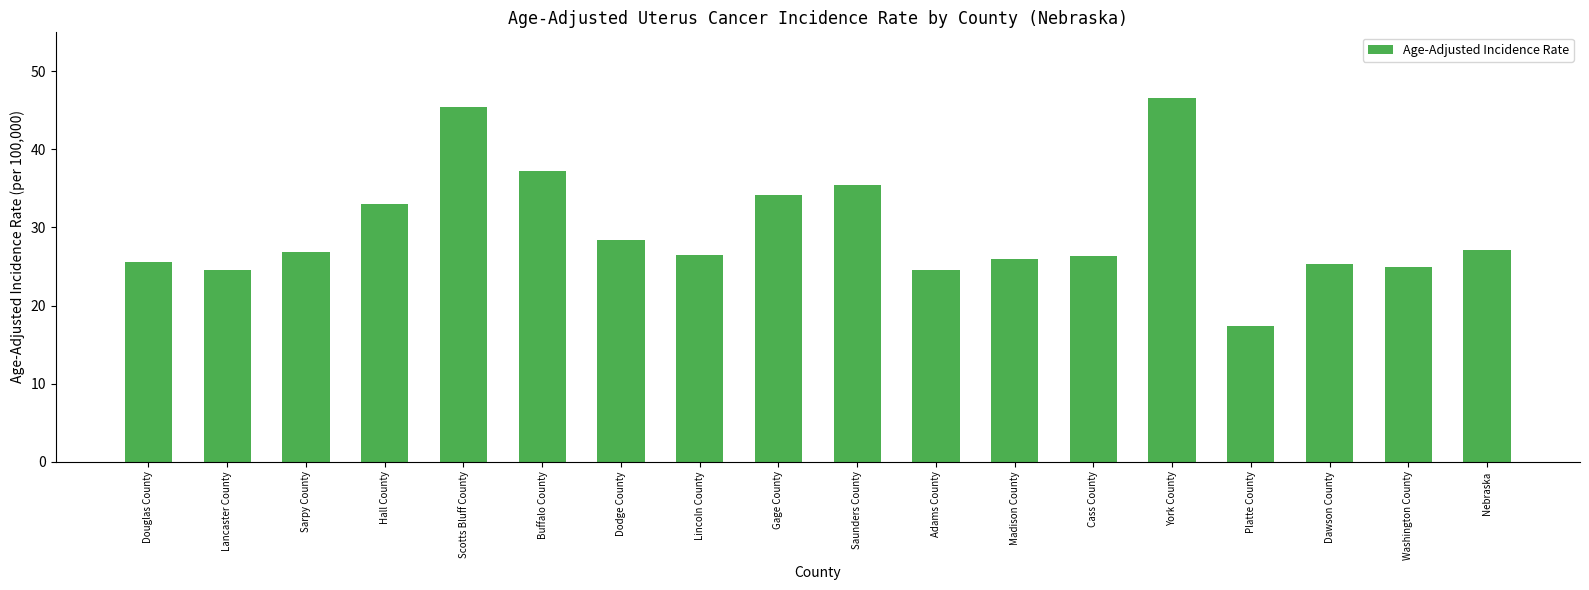

What is the sum of all values?

535.3